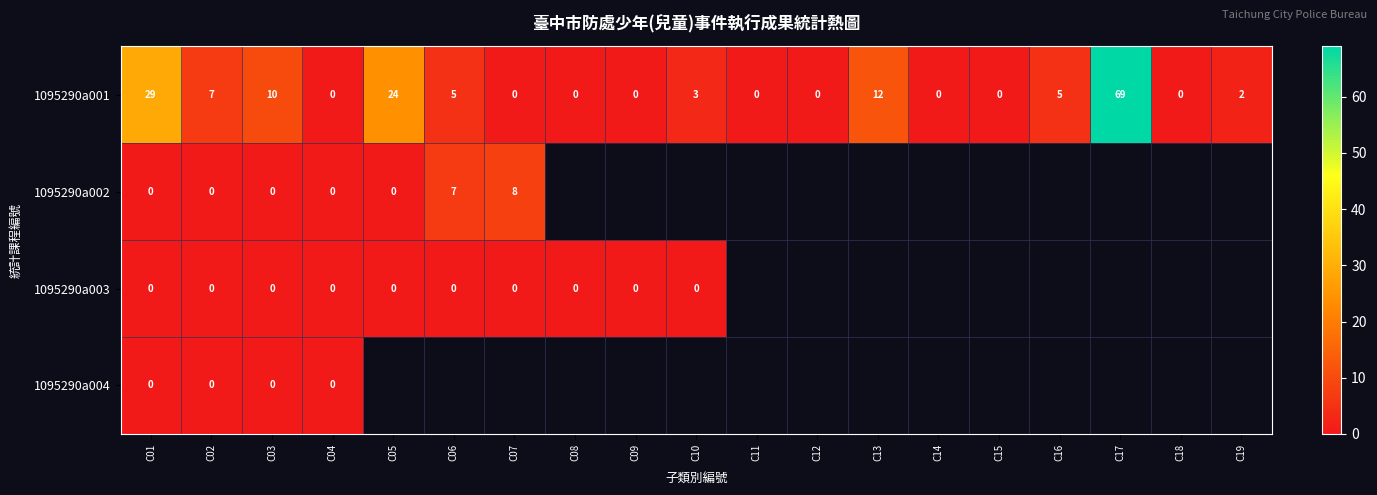

True or false: 1095290a002 has a value of 8 at C07.

True